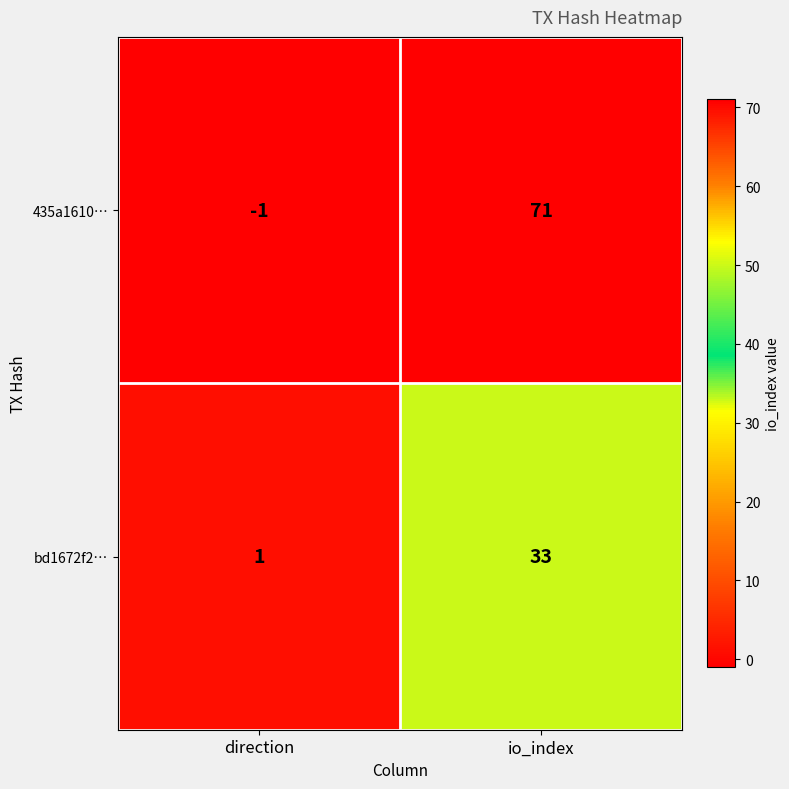

What is the spread (max minus min) of values at direction?

2